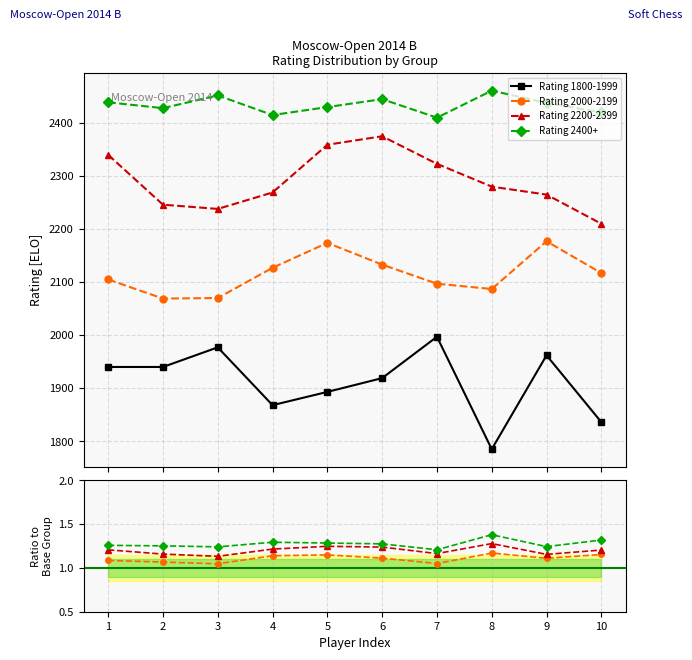

Between 7 and 9, which series saw the biggest shift?

Rating 1800-1999